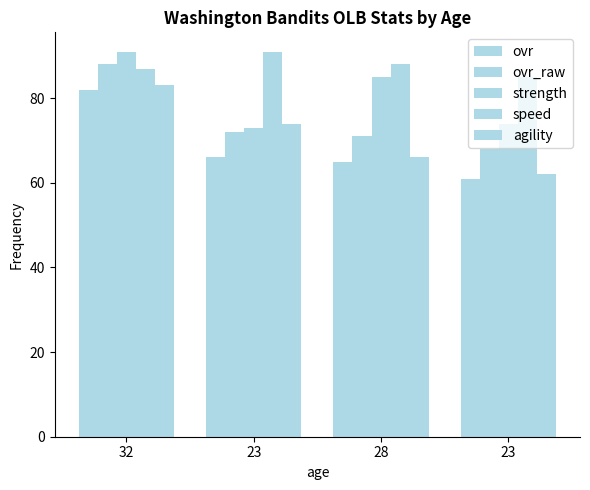

What is the sum of all ovr values?

274